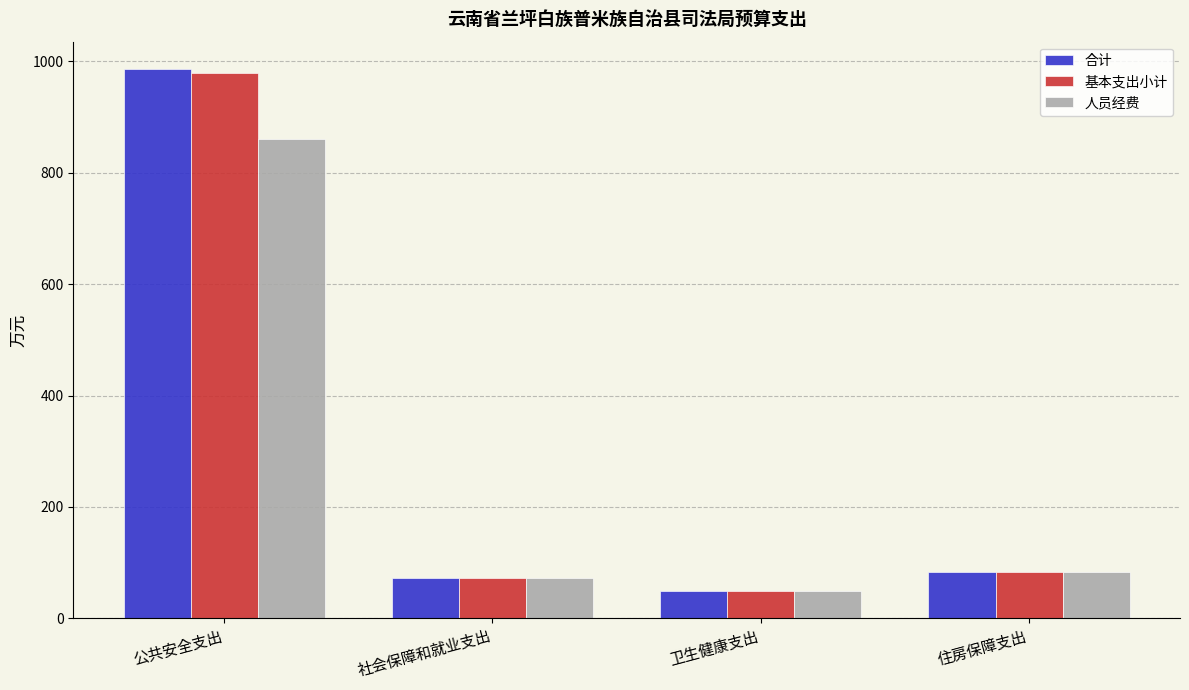

Reading right to left, list all the values displayed in this chart.

合计: 住房保障支出=83.2	卫生健康支出=49.8	社会保障和就业支出=72.0	公共安全支出=986.0
基本支出小计: 住房保障支出=83.2	卫生健康支出=49.8	社会保障和就业支出=72.0	公共安全支出=978.5
人员经费: 住房保障支出=83.2	卫生健康支出=49.8	社会保障和就业支出=72.0	公共安全支出=859.8